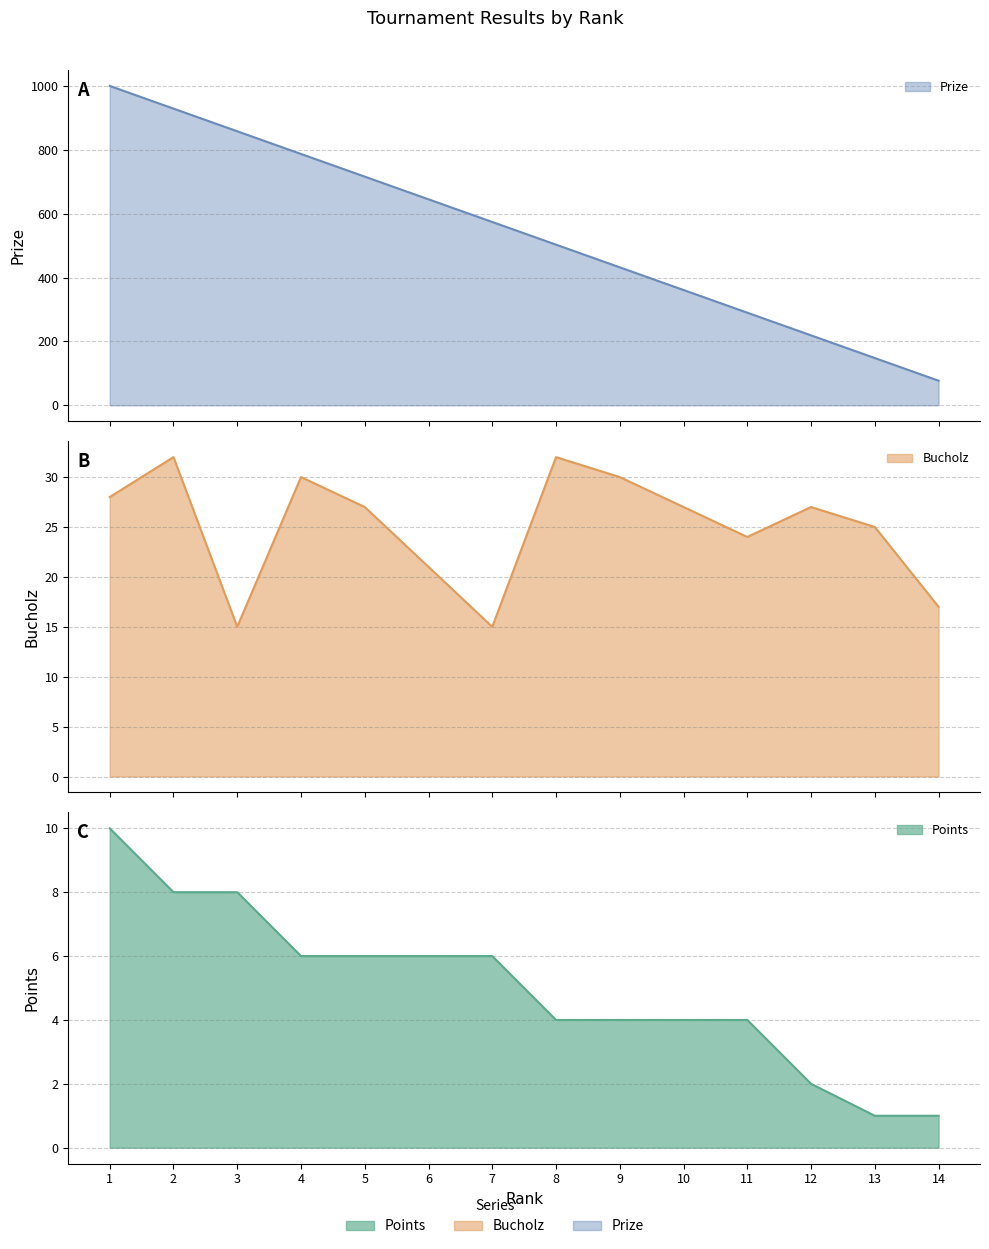

List the series in order of their peak value, highest first.

Prize, Bucholz, Points